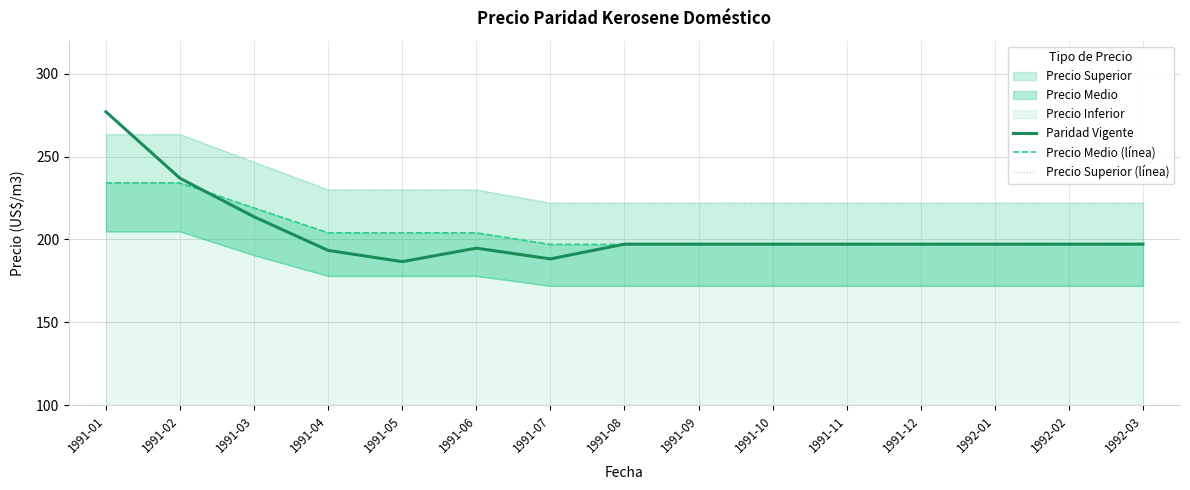

What is the difference between the maximum and minimum values in the Precio Medio (línea) series?

37.1